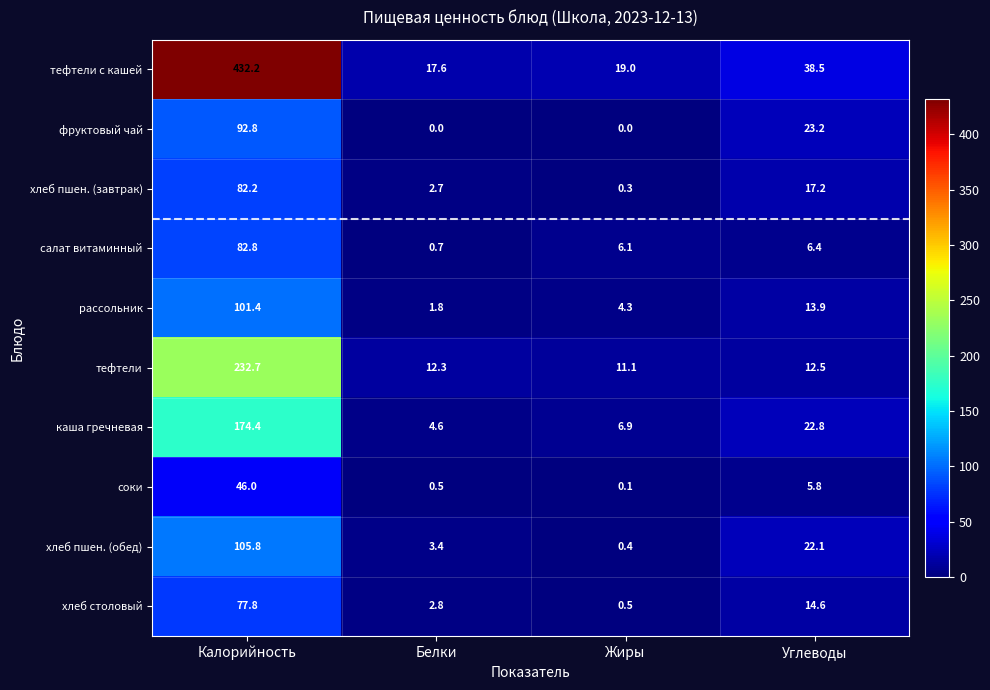

Read the тефтели value at Углеводы.

12.5